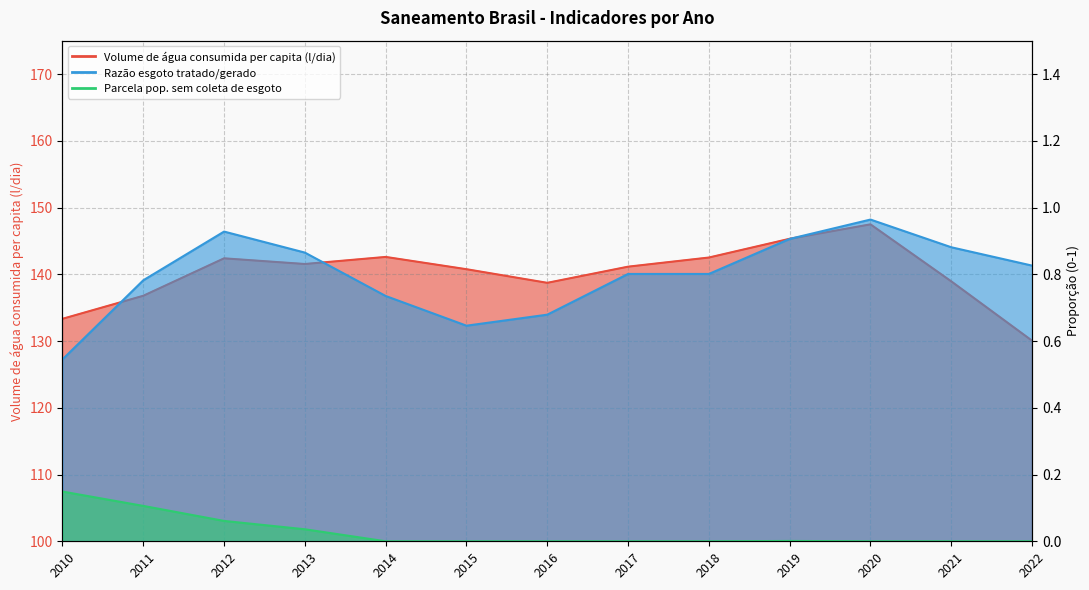

What is the value of the Volume de água consumida per capita (l/dia) point at the 6th from the left?

140.8